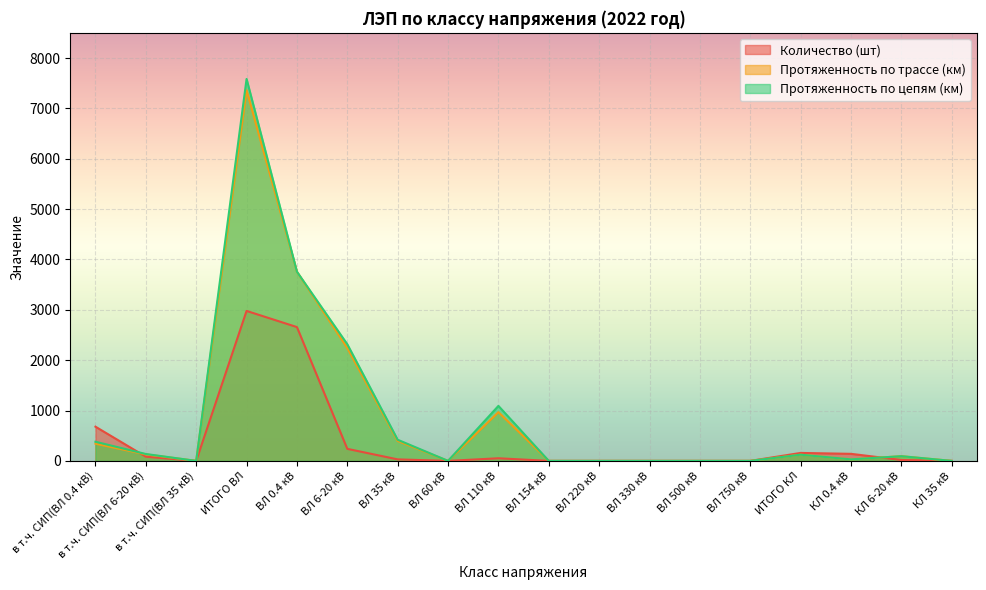

Between which two adjacent categories do Количество (шт) and Протяженность по цепям (км) first intersect?

в т.ч. СИП(ВЛ 0.4 кВ) and в т.ч. СИП(ВЛ 6-20 кВ)